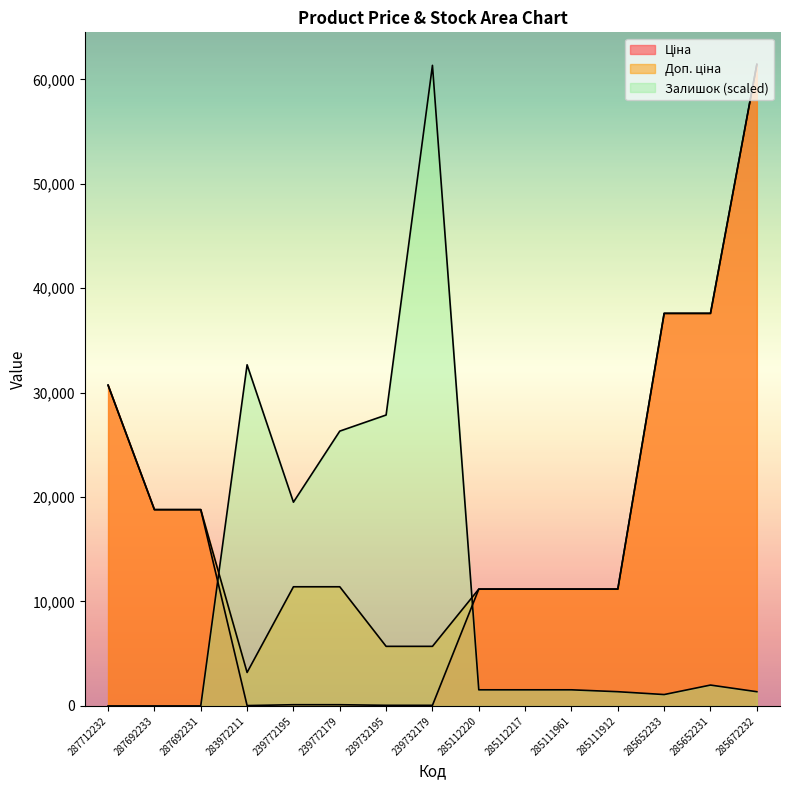

Does the chart display data point markers on the line(s)?

No